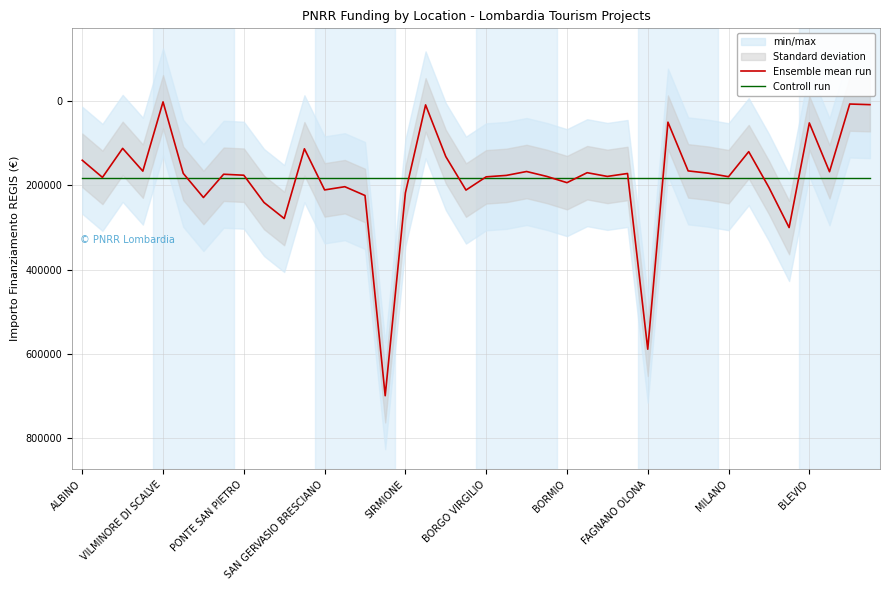

What is the sum of all Controll run values?

7308853.3